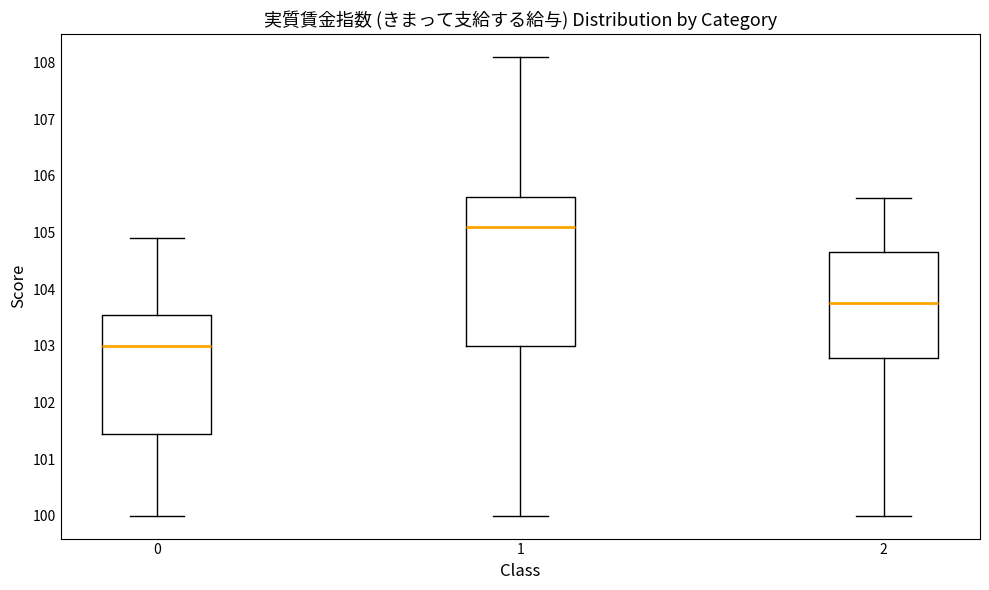

Where does the upper whisker of the box at x = 2 end on the y-axis? The values are not printed on the chart, so give them approximately, as read against the axis.

105.6